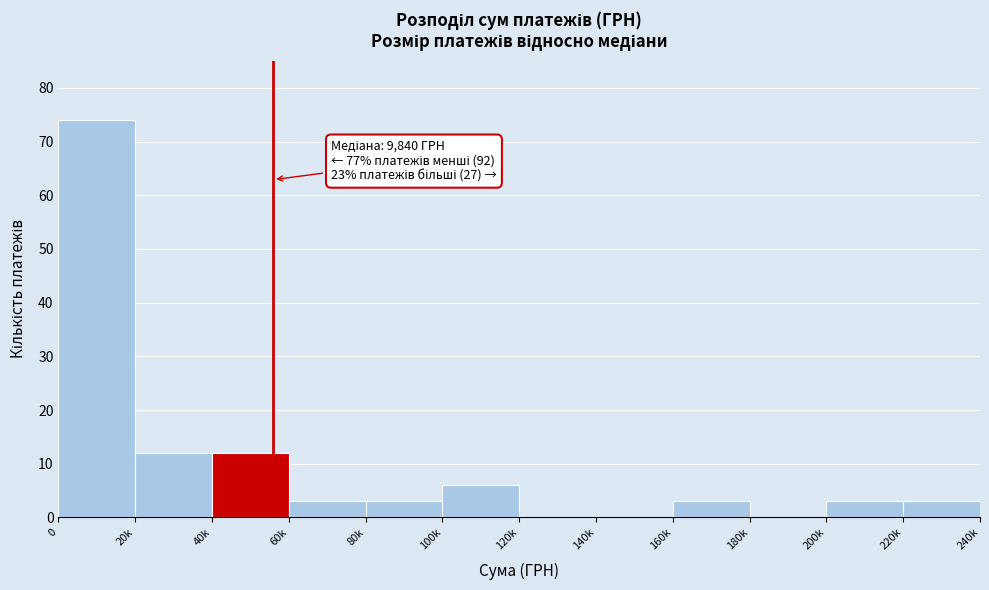

Reading right to left, what are all the values shown in this chart?

220k=3	200k=3	180k=0	160k=3	140k=0	120k=0	100k=6	80k=3	60k=3	40k=12	20k=12	0=74